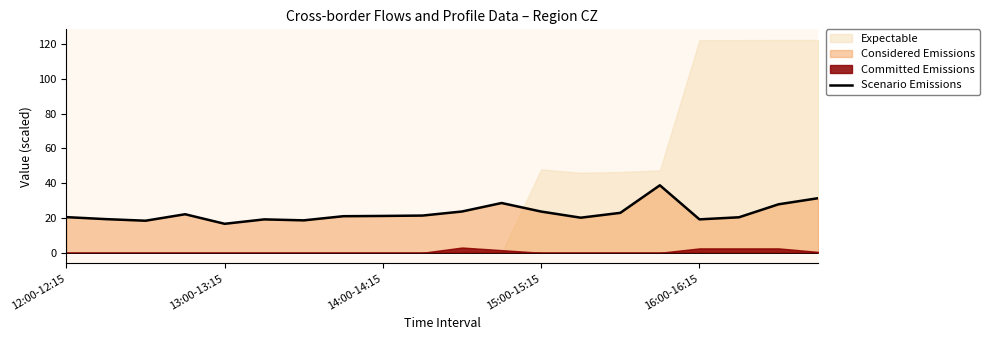

True or false: Scenario Emissions has a value of 29.7 at 14:00-14:15.

False